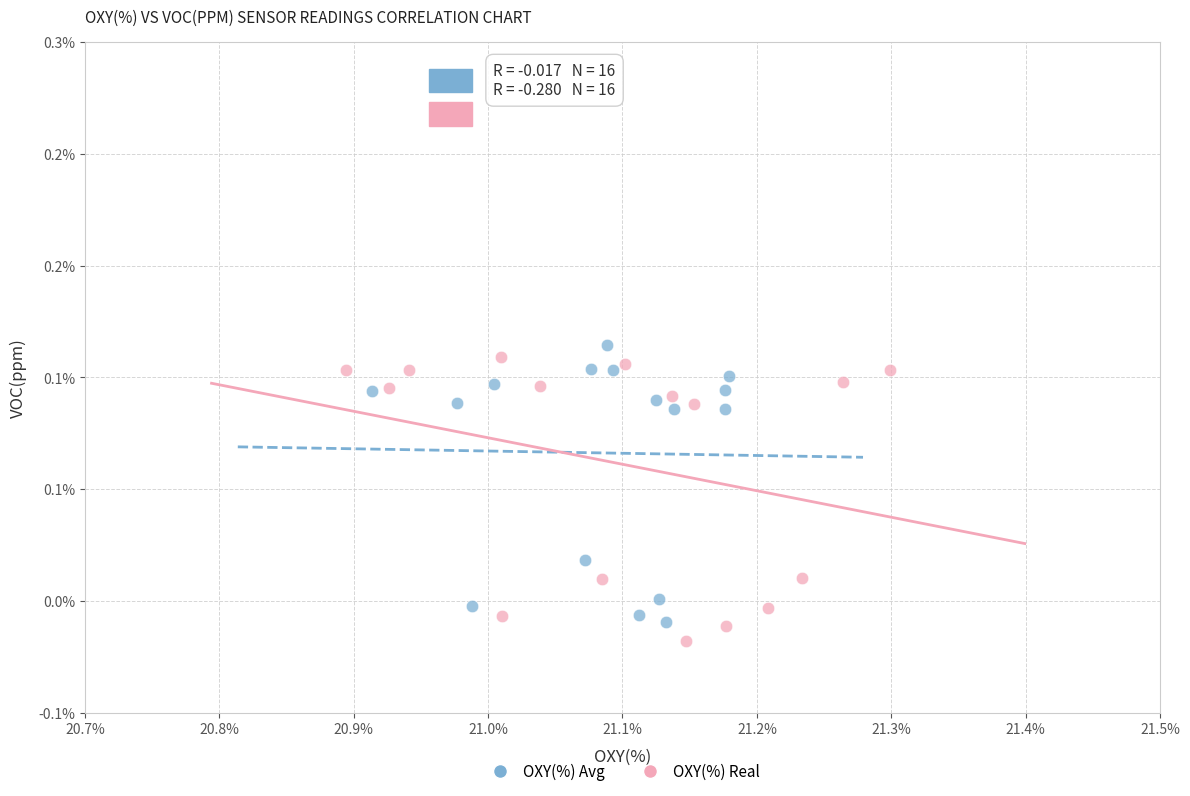

What are all the series names shown in the legend?

OXY(%) Avg, OXY(%) Real